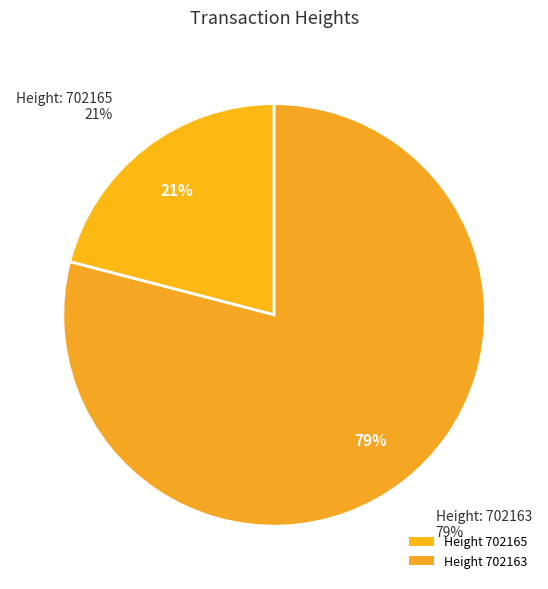

Rank the categories by value from highest to lowest.

702163, 702165